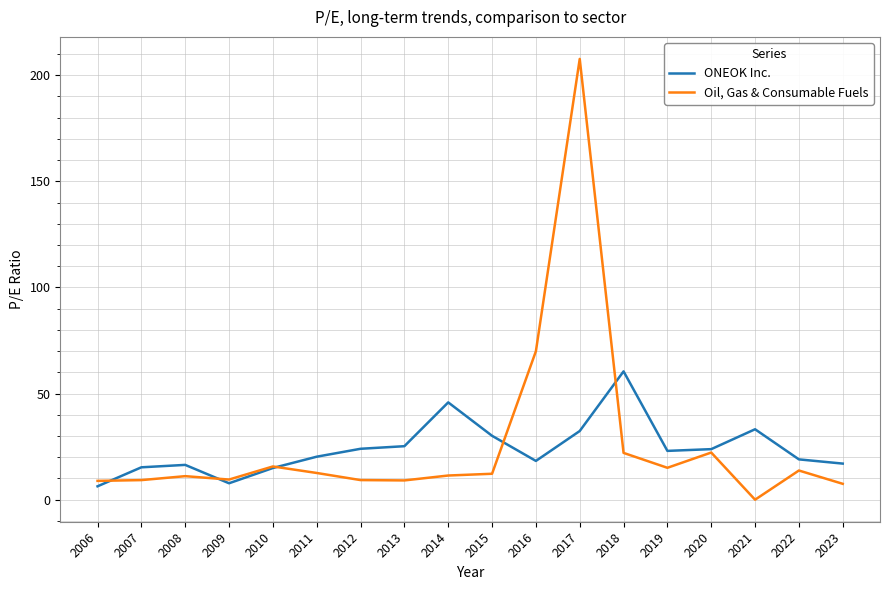

Which series has the largest total across all categories?

Oil, Gas & Consumable Fuels